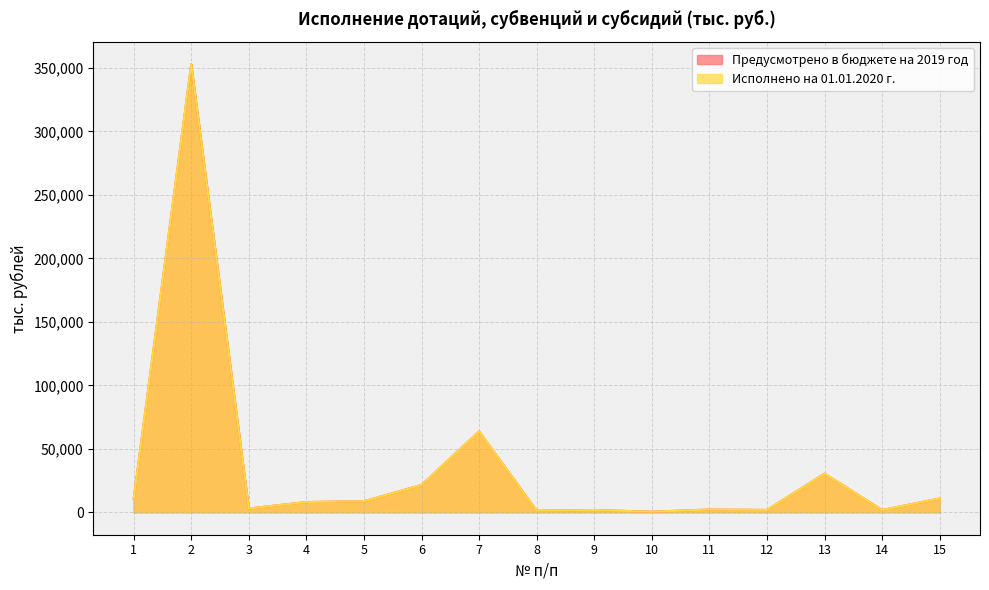

What is the value of the Исполнено на 01.01.2020 г. point at the 10th from the left?

492.7